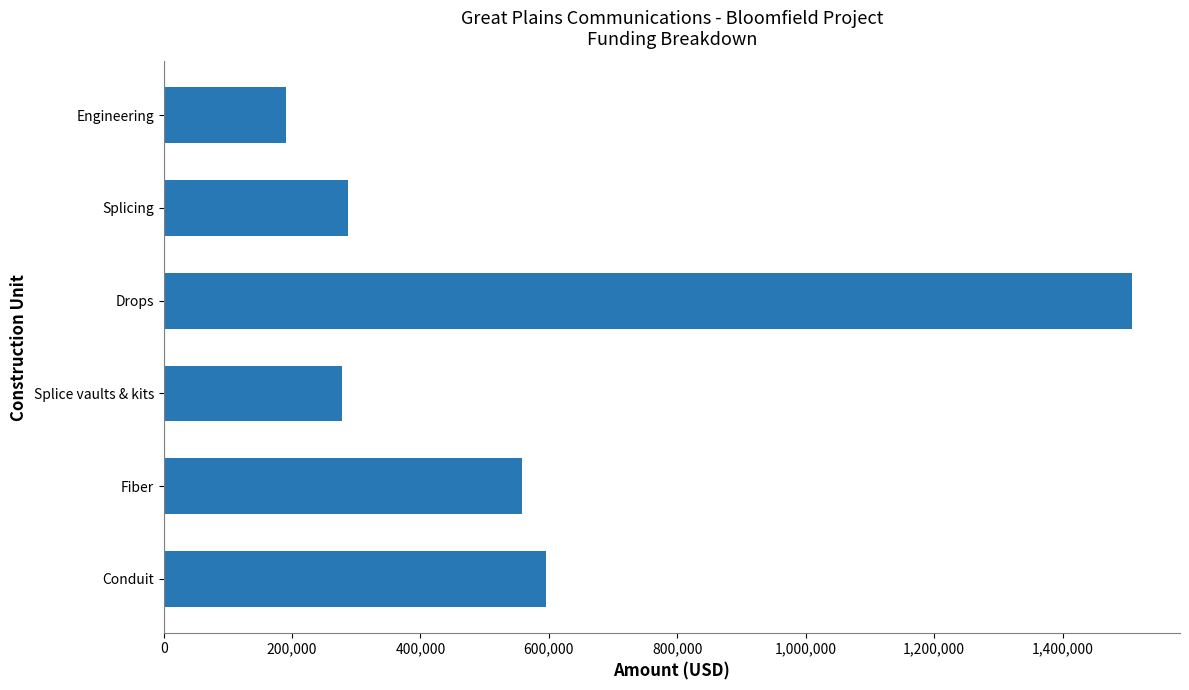

The value at Splice vaults & kits is 278000. True or false?

True